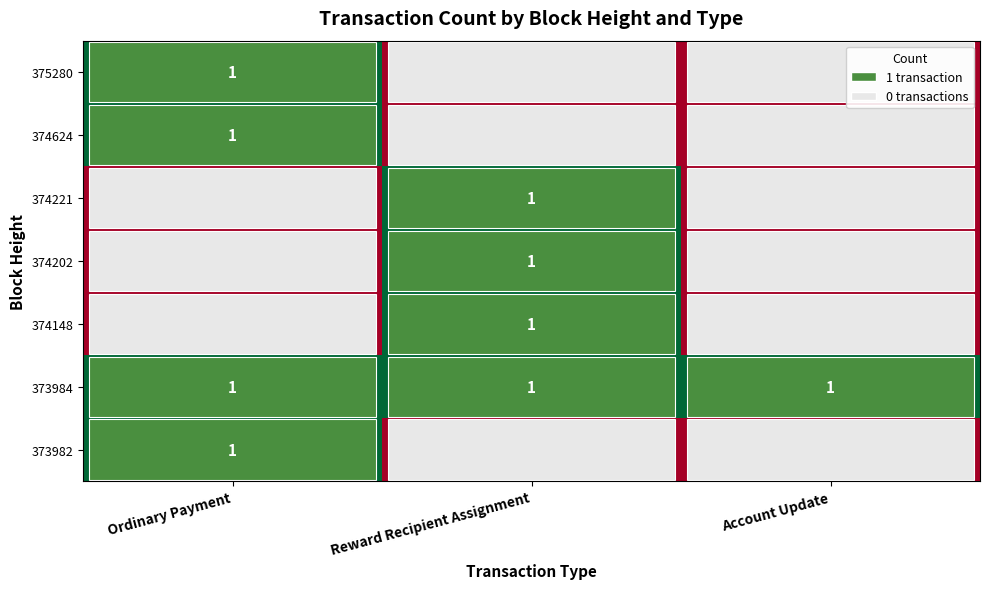

Is it true that 375280 equals 1 at Ordinary Payment?

True